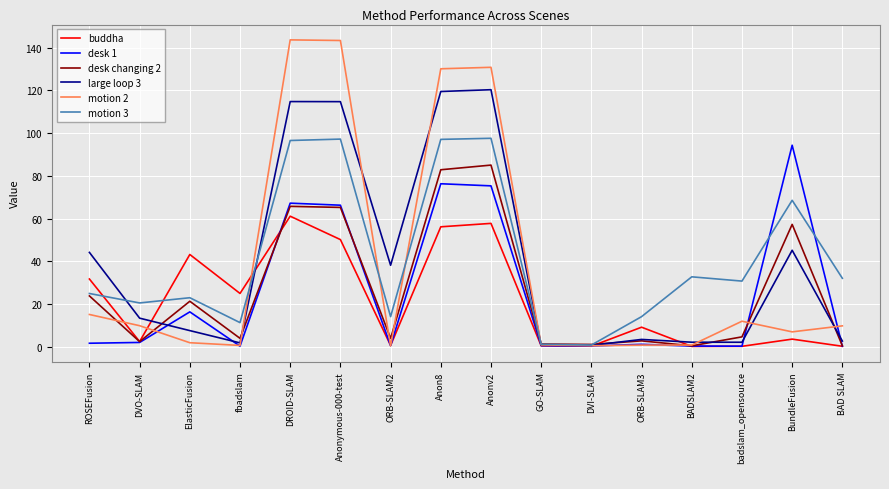

Which series has the widest spread of values?

motion 2